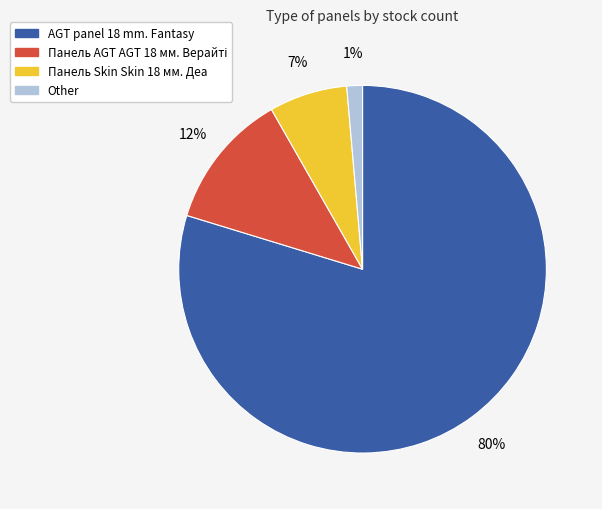

What percentage is the AGT panel 18 mm. Fantasy slice, to the nearest percent?

80%